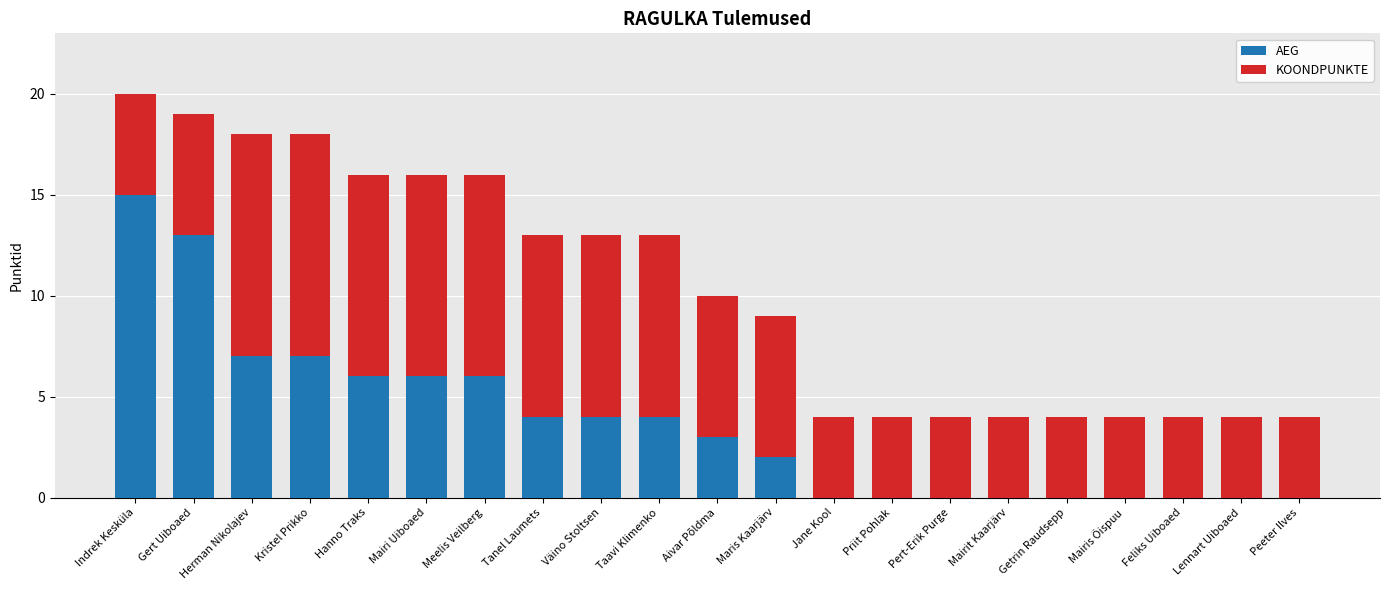

What is the sum of the AEG values at Väino Stoltsen and Getrin Raudsepp?

4